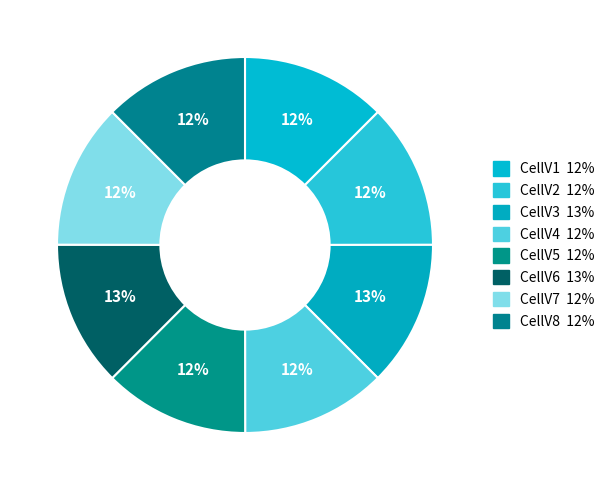

Is it true that CellV6 is 13% of the pie?

True